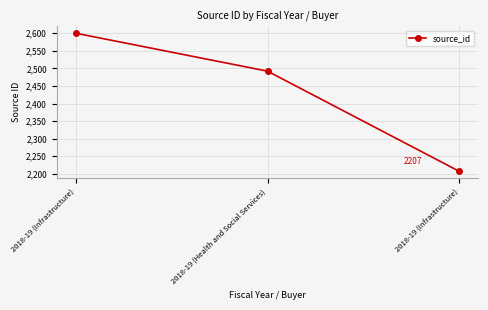

True or false: the data shows 3752 at 2018-19 (Infrastructure).

False